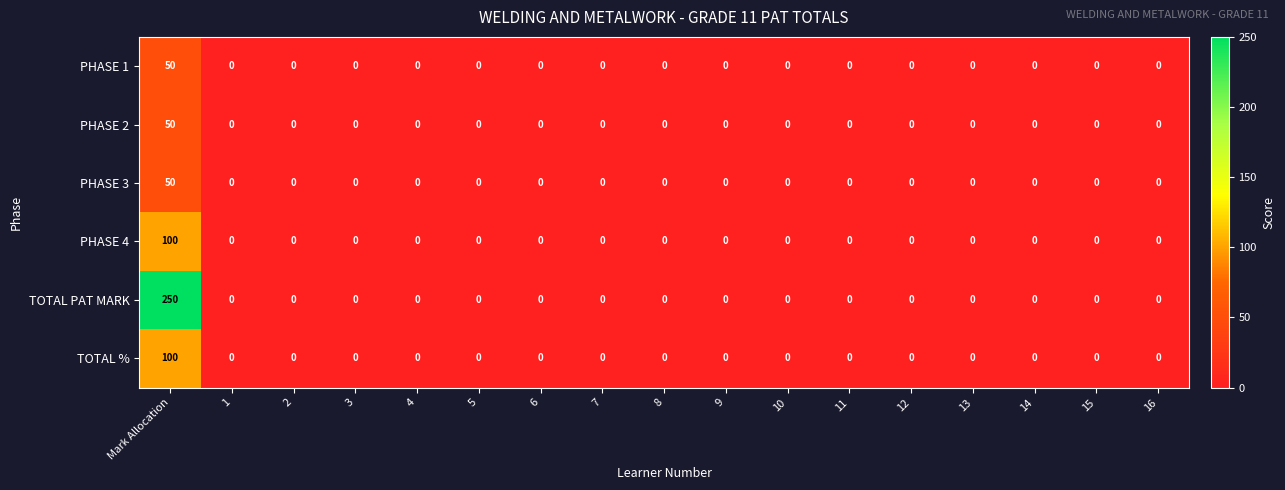

Which series has the widest spread of values?

TOTAL PAT MARK